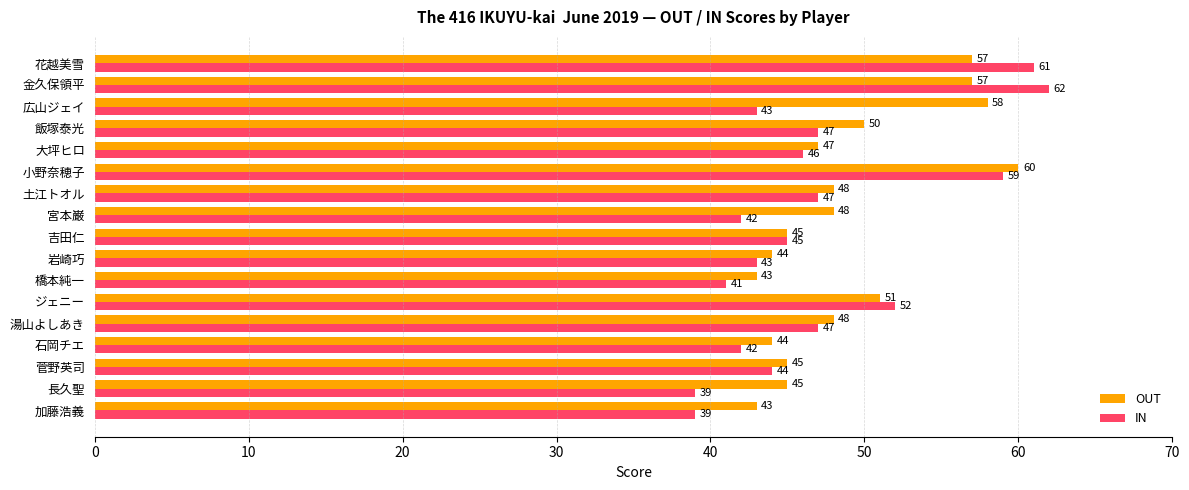

Rank the series at 大坪ヒロ from highest to lowest value.

OUT, IN